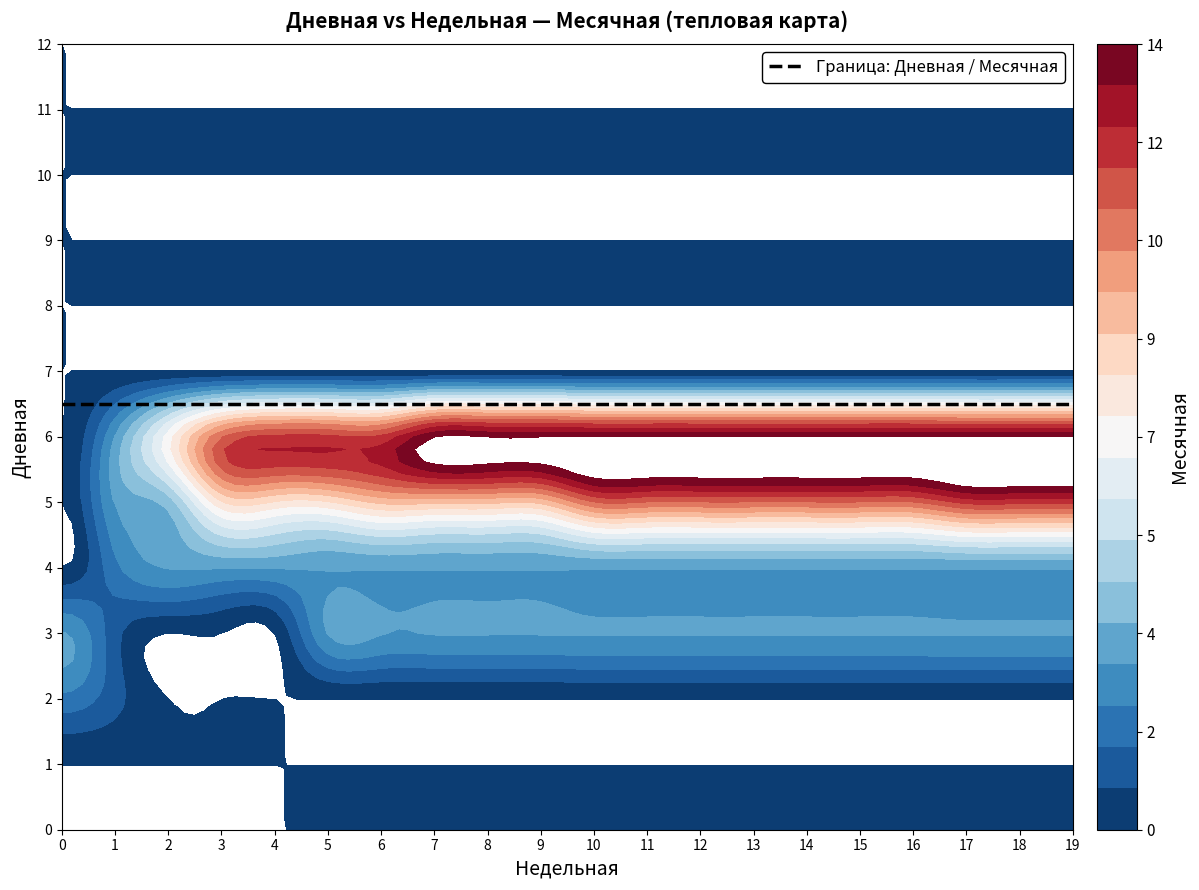

At 4, list the series in order from smallest to largest.

0, 1, 2, 3, 7, 8, 9, 10, 11, 12, 4, 5, 6